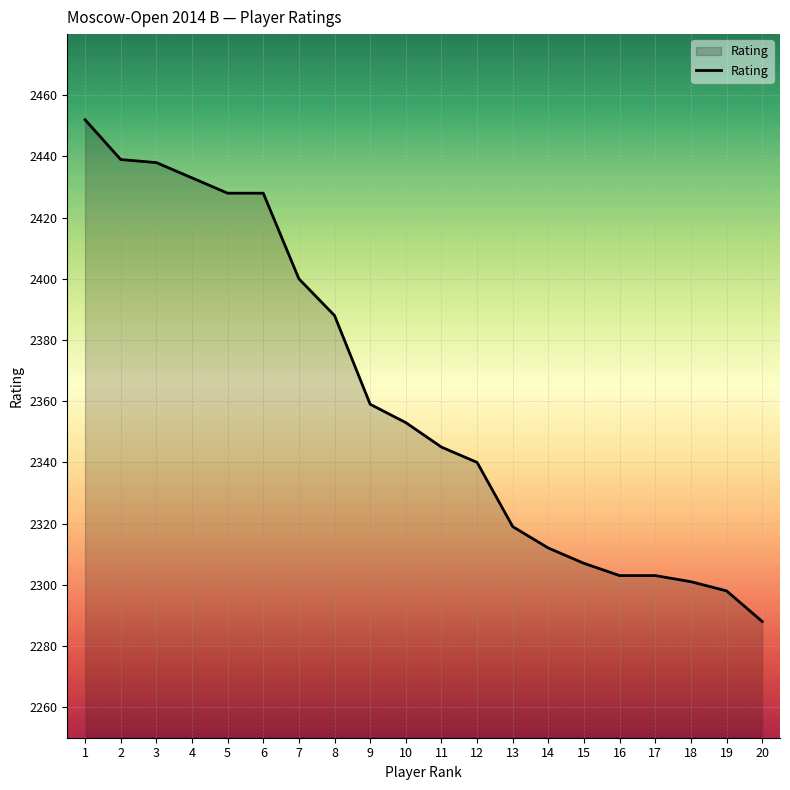

What is the difference between the second highest and second lowest values?

141